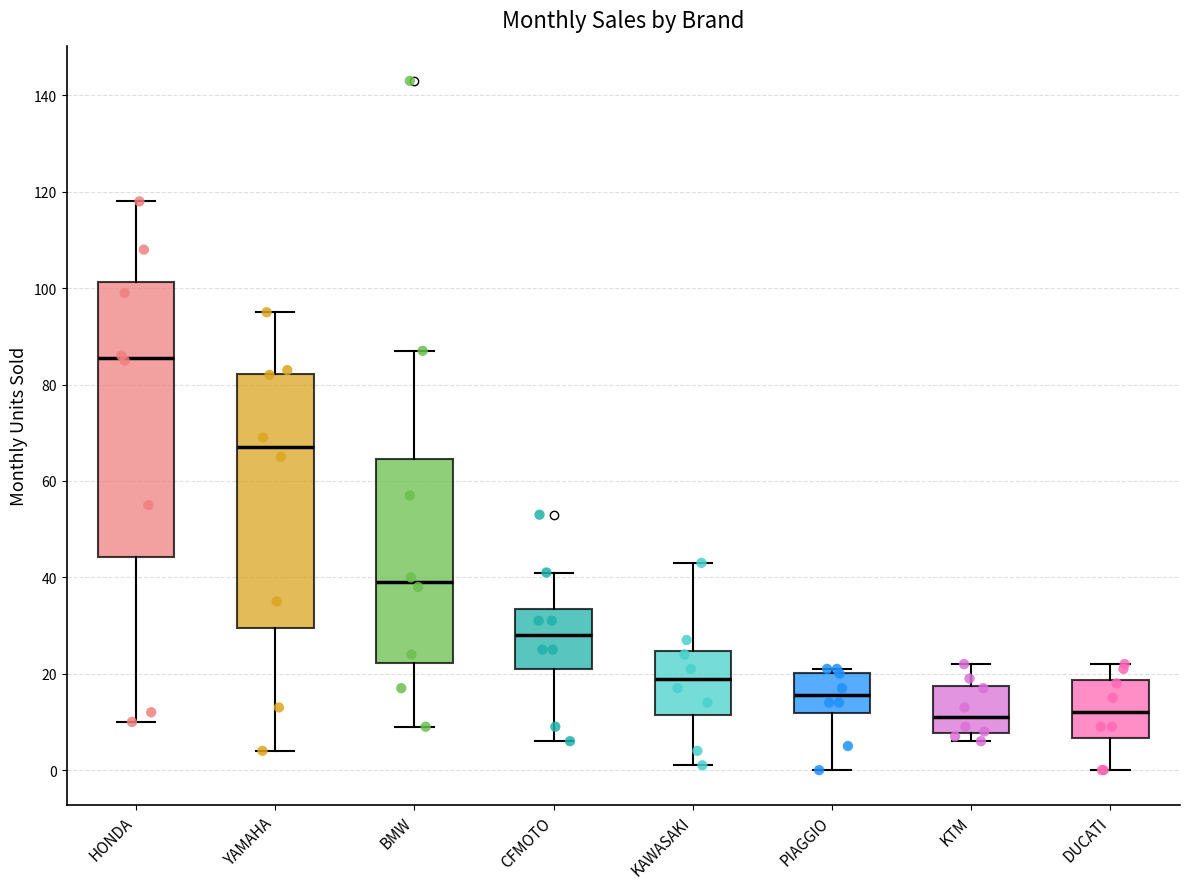

Comparing the boxes themselves (not the whiskers), which one is the tallest?

HONDA